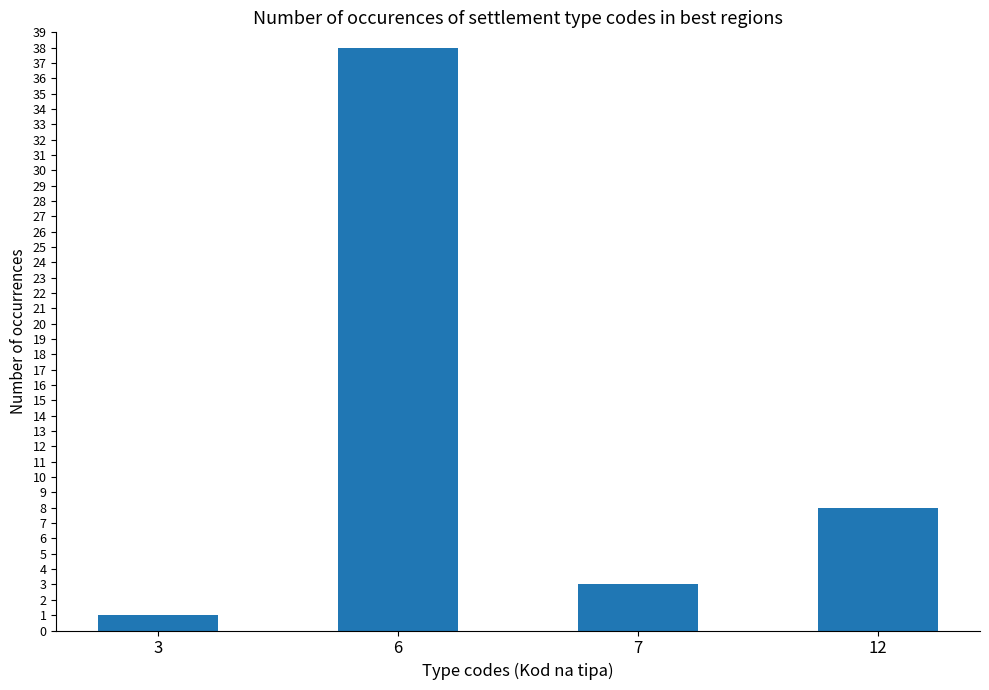

What is the change in value from 3 to 12?

+7